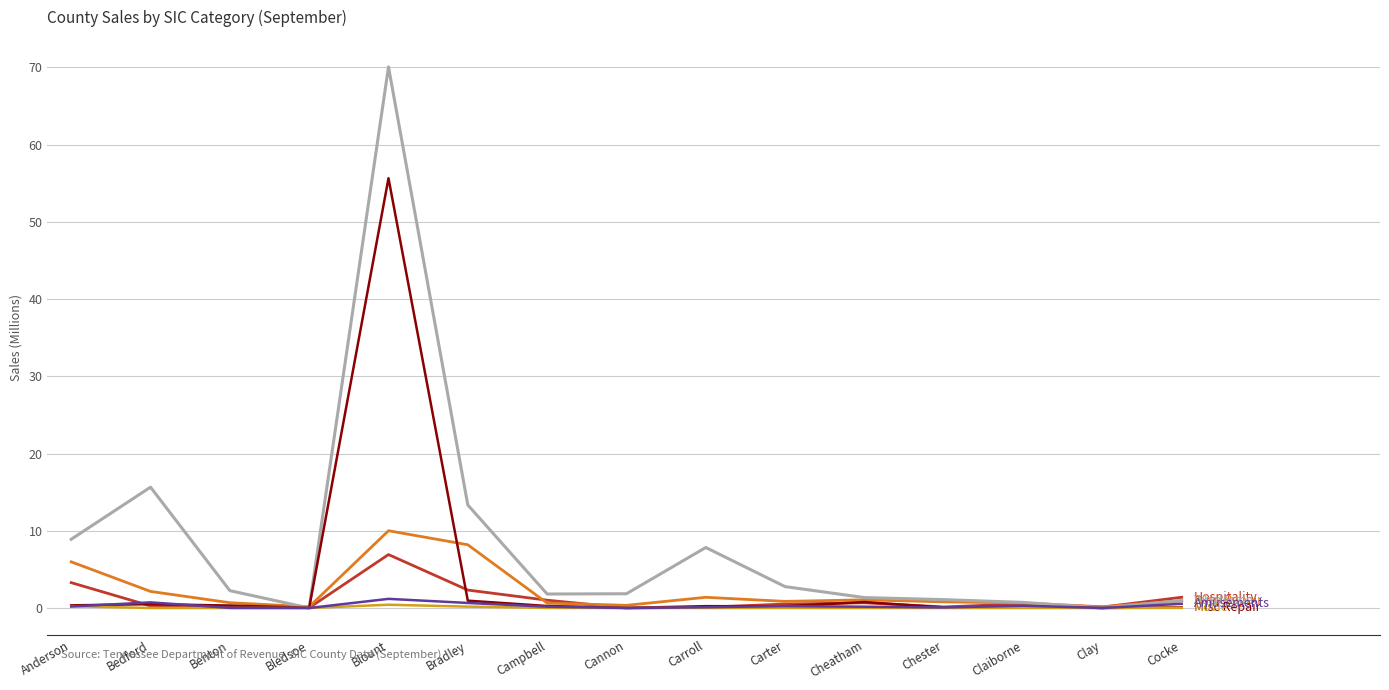

How many lines are shown in the chart?

6